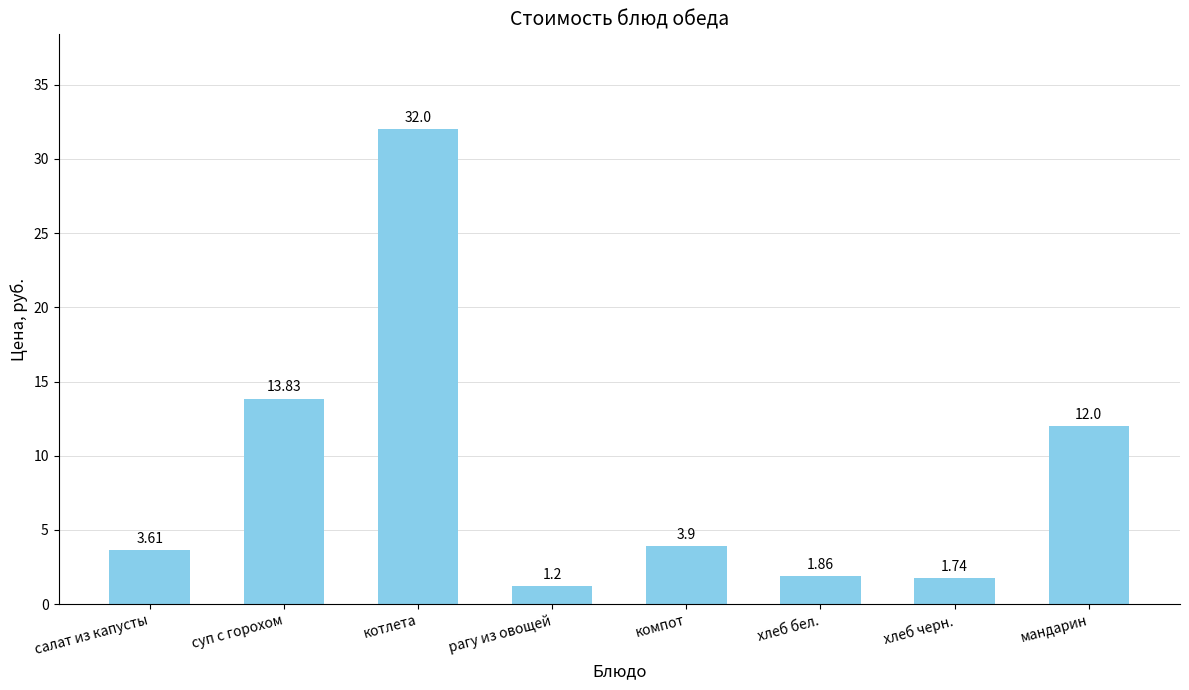

What is the average value?

8.8